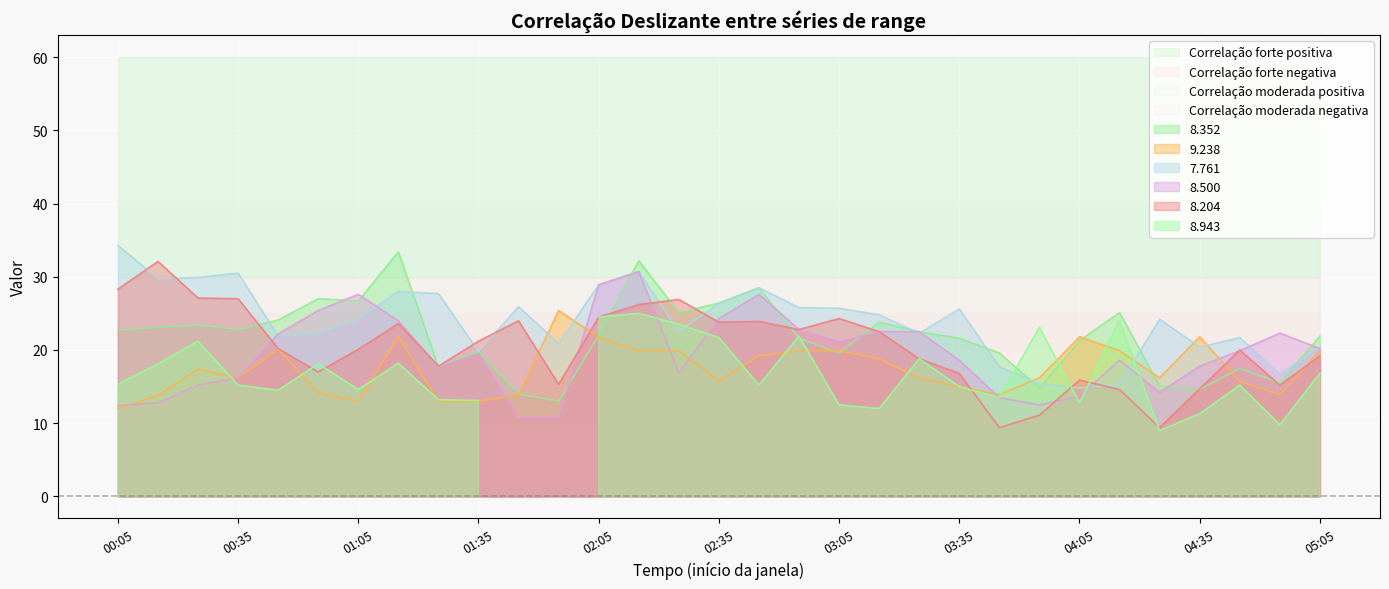

After their last crossing, which series has the higher values:   8.204 or   8.352?

  8.352